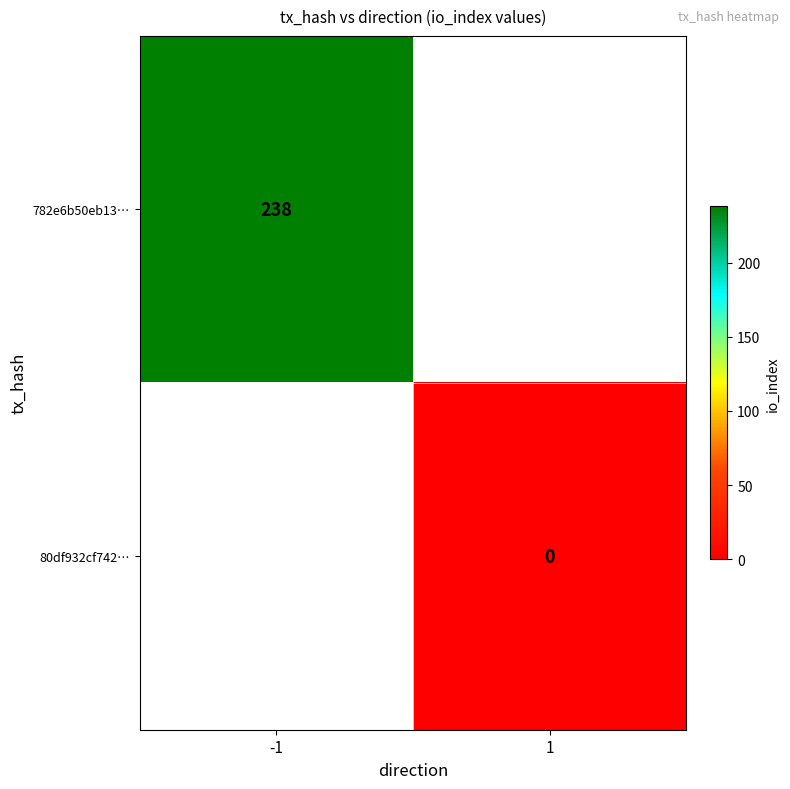

The 782e6b50eb13… series shows 96 at -1. True or false?

False